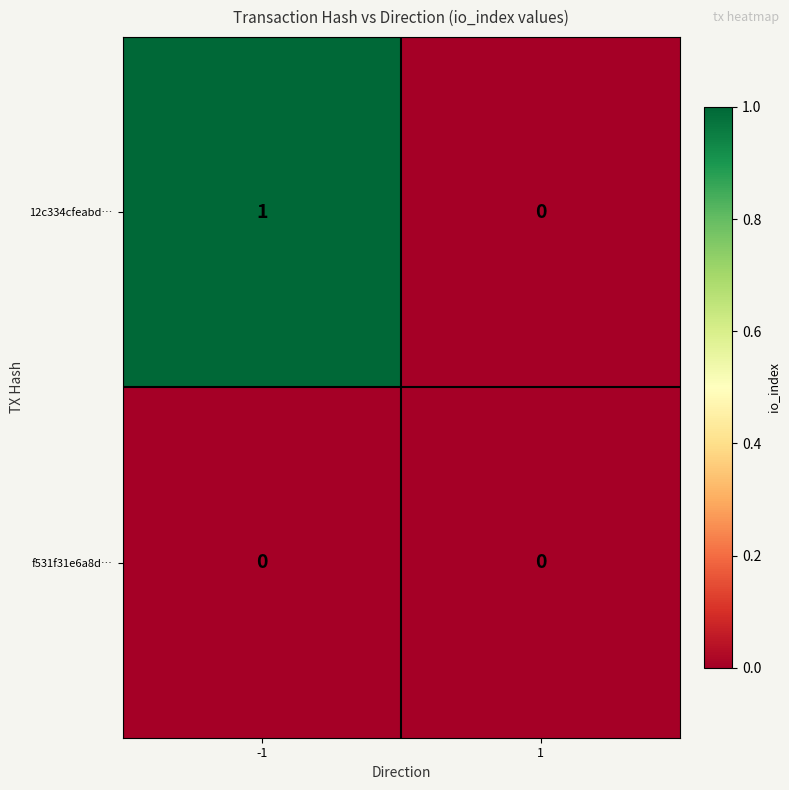

Reading left to right, what are all the values shown in this chart?

12c334cfeabd…: -1=1	1=0
f531f31e6a8d…: -1=0	1=0